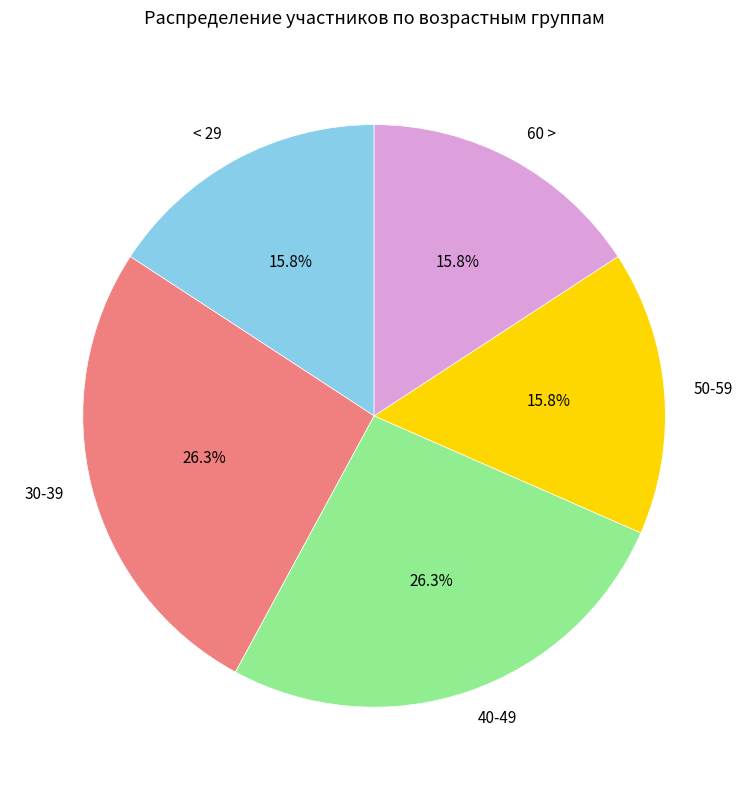

How many segments does this pie chart have?

5